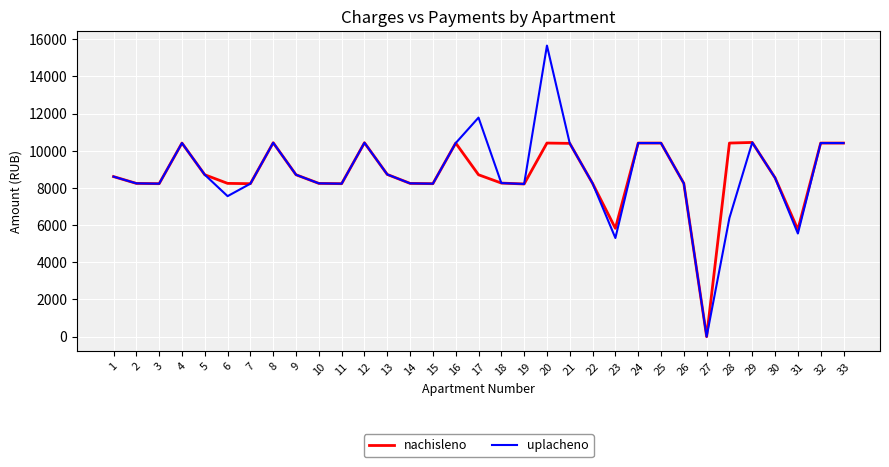

Which category has the lowest value across all series?

27